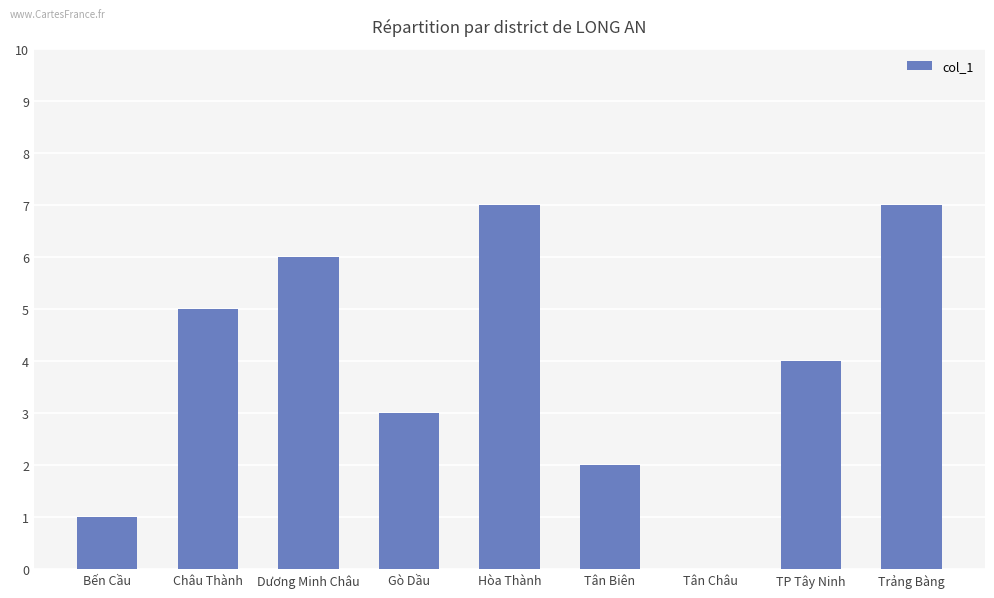

What is the maximum value shown in the chart?

7